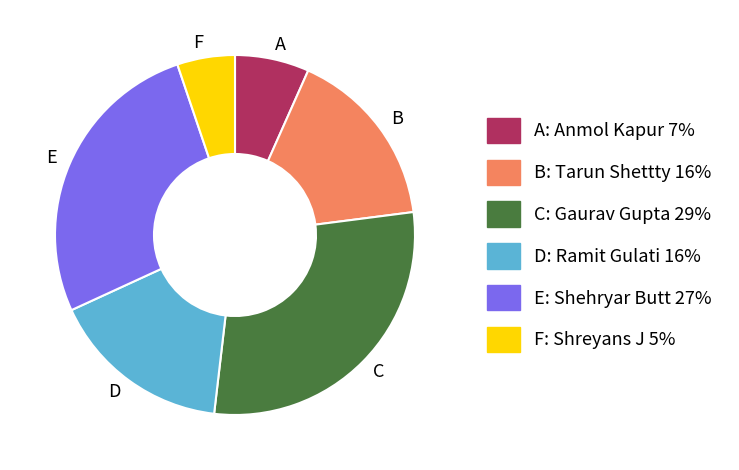

Between C and E, which is larger?

C